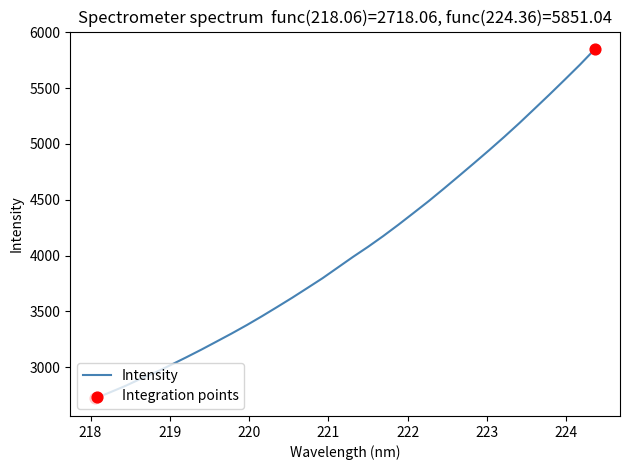

What is the greatest value displayed?

5851.0